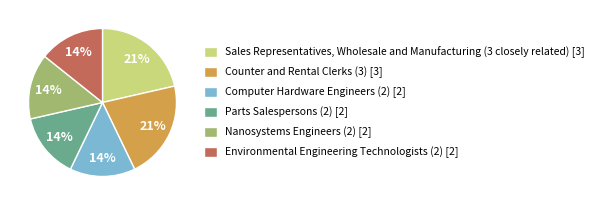

Which has a higher value, Computer Hardware Engineers (2) [2] or Counter and Rental Clerks (3) [3]?

Counter and Rental Clerks (3) [3]